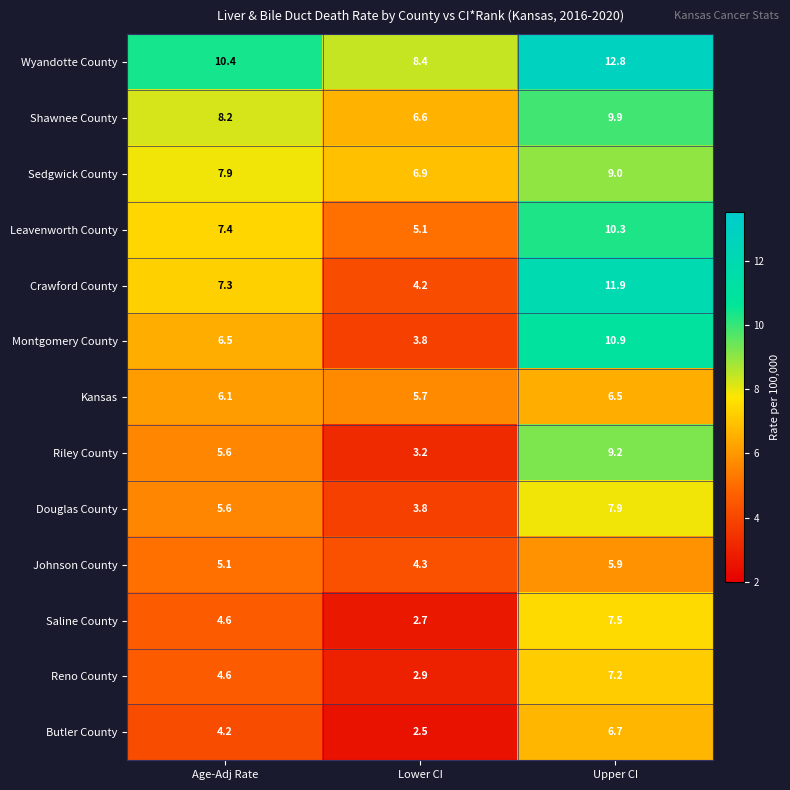

What is the sum of the Montgomery County values at Lower CI and Upper CI?

14.7